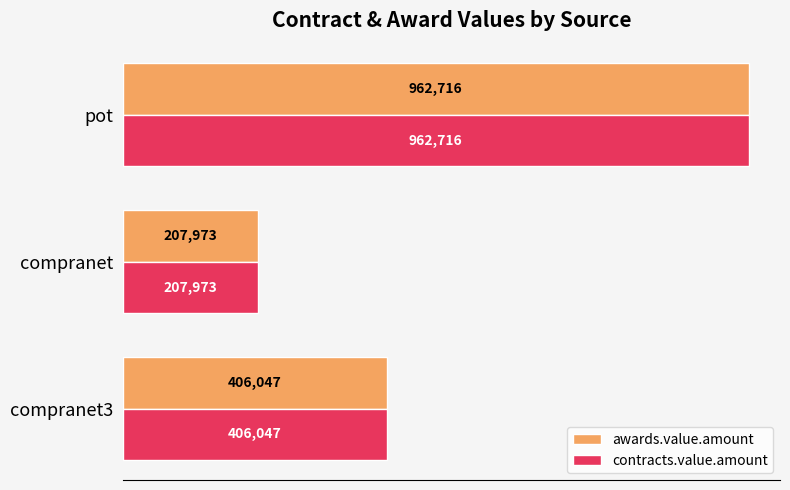

What are all the series names shown in the legend?

awards.value.amount, contracts.value.amount